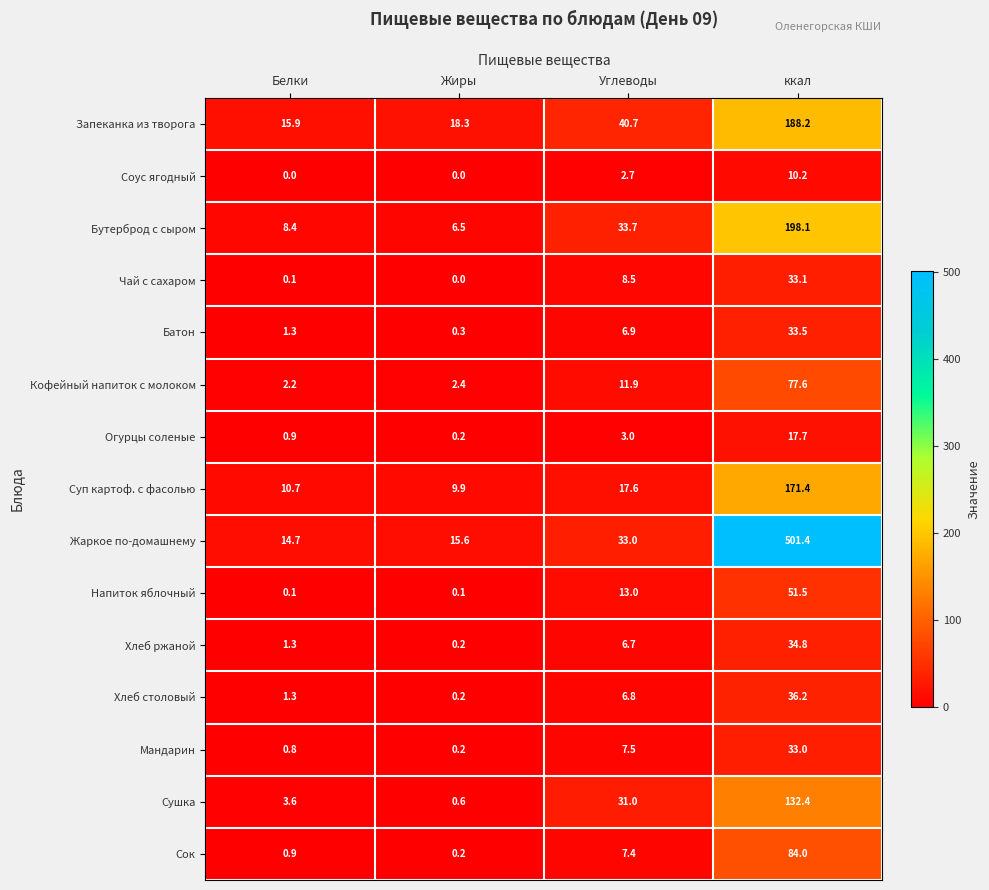

At which category is the sum across all series the highest?

ккал